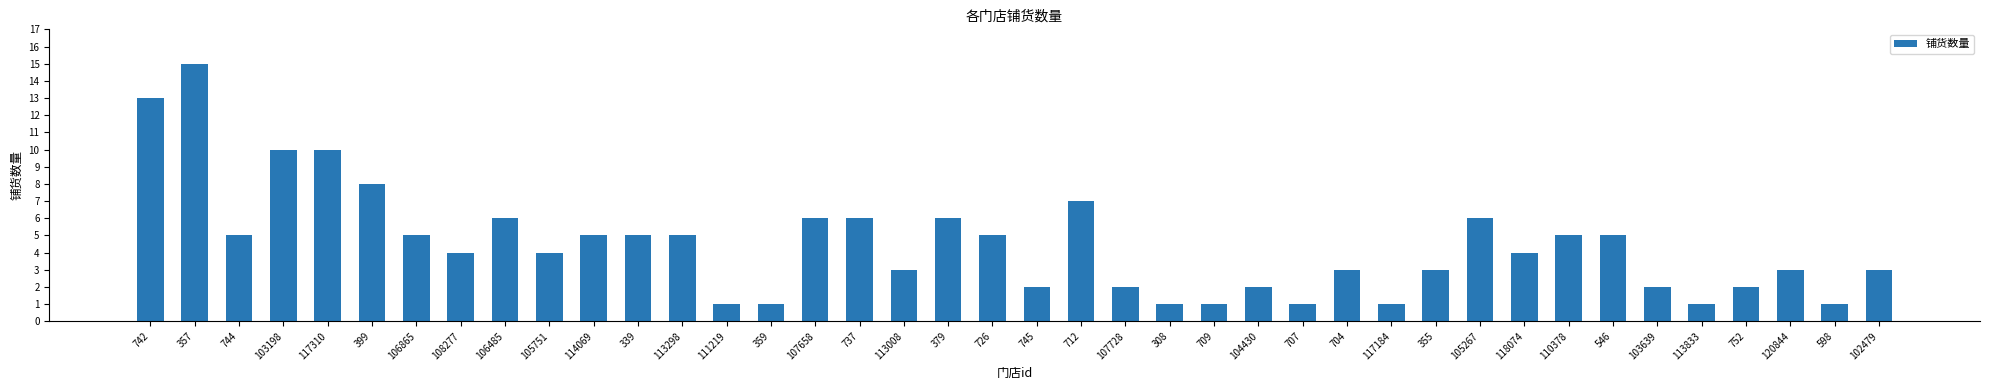

Approximately how many times larger is the value at 726 compared to 102479?

1.7